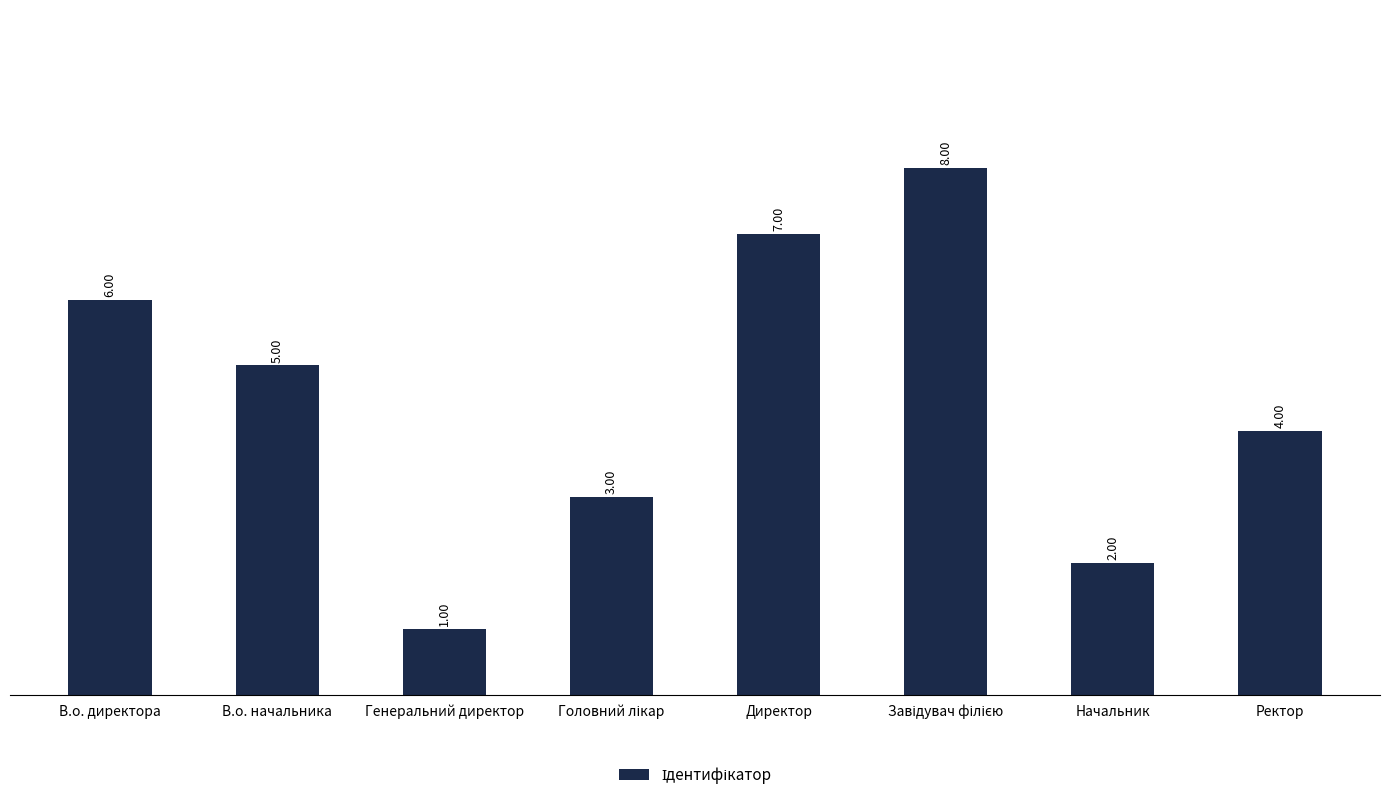

What is the minimum value shown in the chart?

1